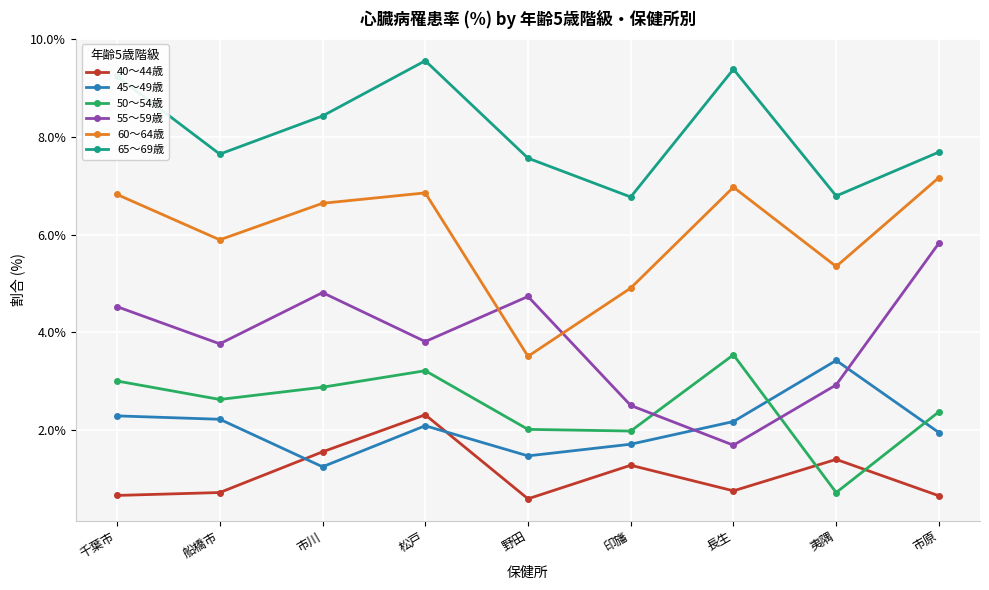

At which category is the sum across all series the highest?

松戸